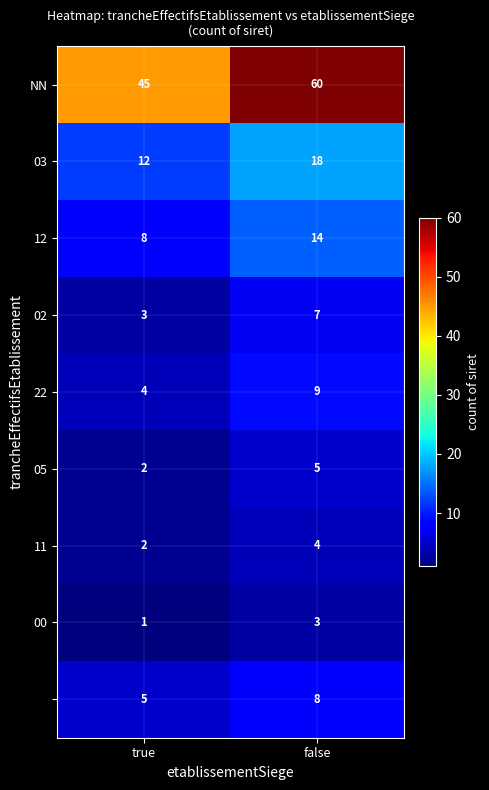

At which category does the chart reach its peak across all series?

false